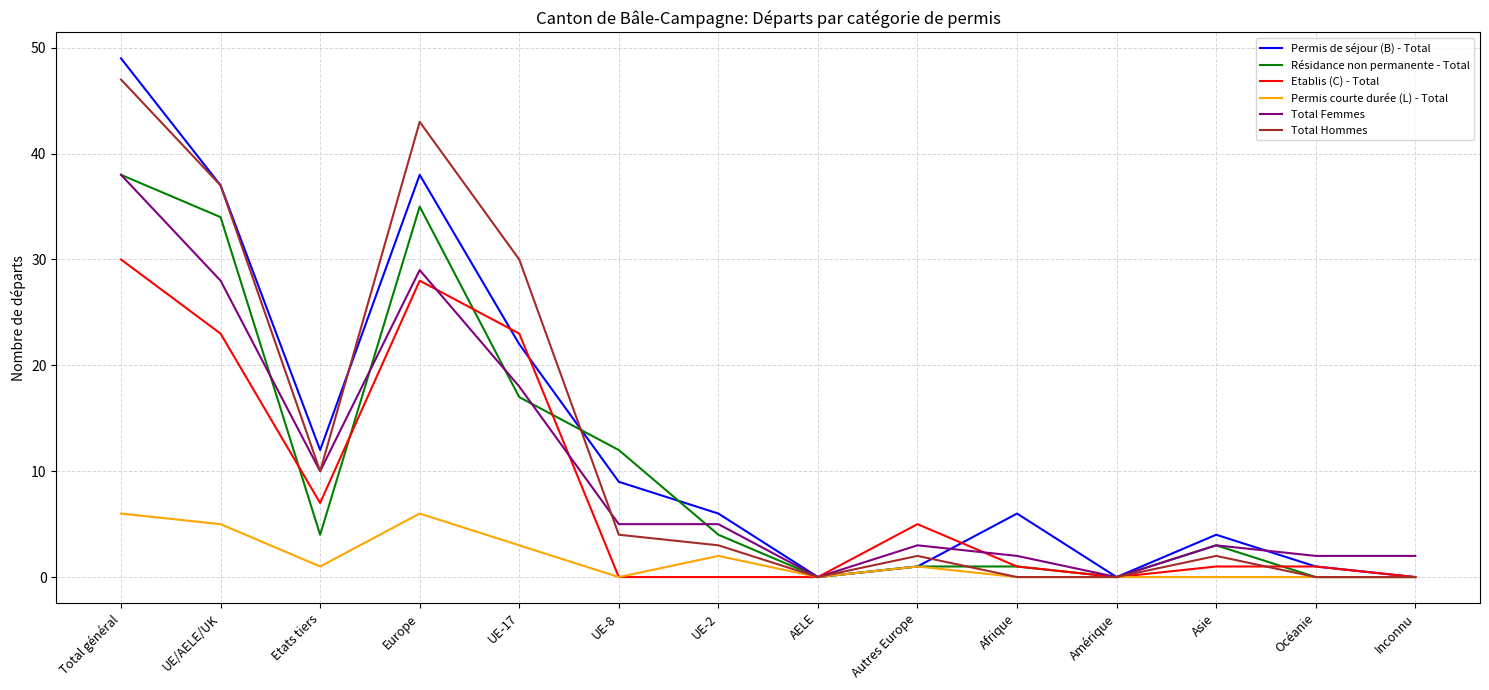

What is the difference between the maximum and minimum values in the Permis de séjour (B) - Total series?

49